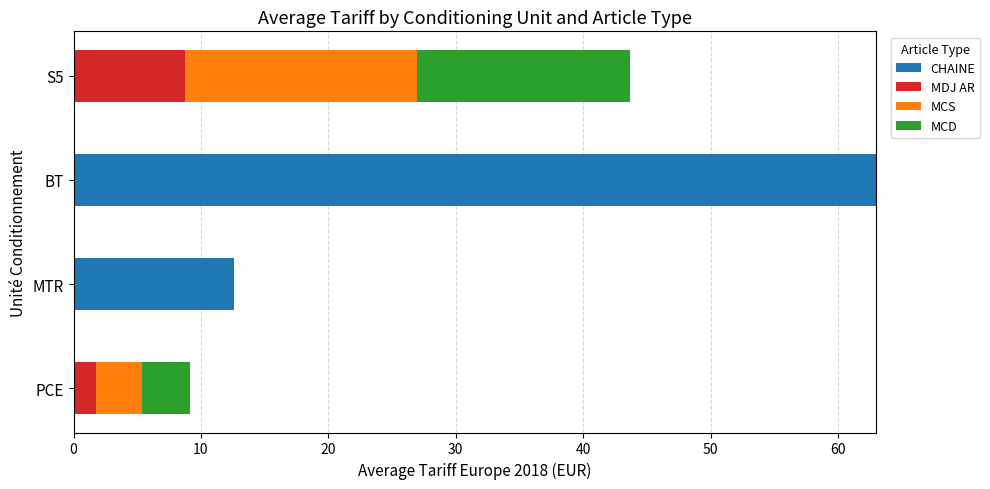

At which category is the sum across all series the highest?

BT